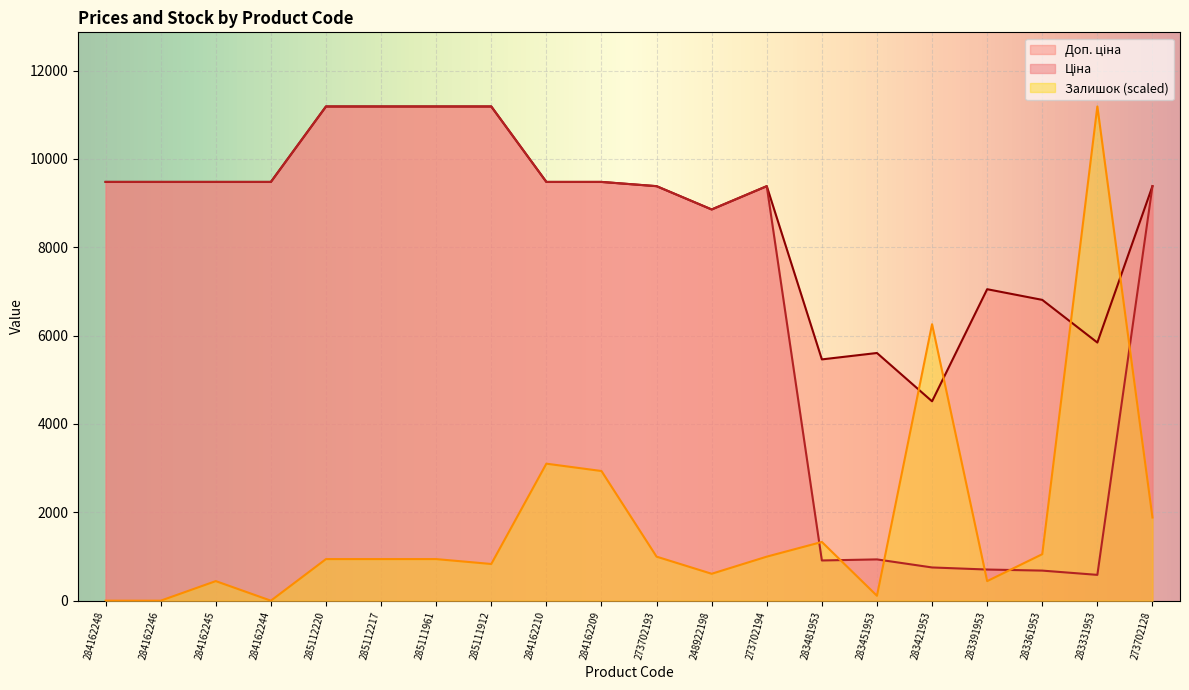

In Залишок, how many points are lower than both neighbors (excluding endpoints)?

5